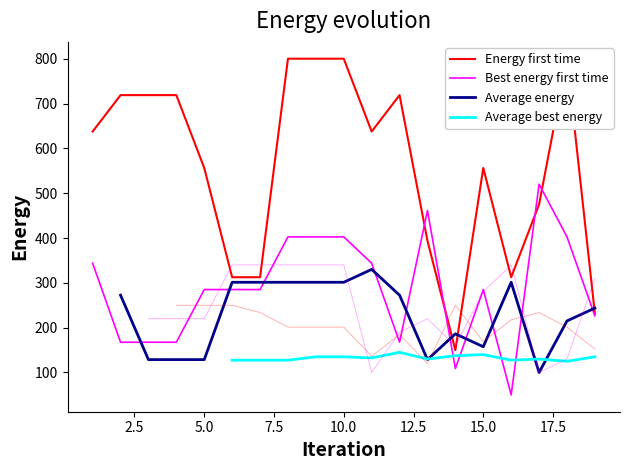

What is the value of the Average best energy point at the 8th from the left?

127.5